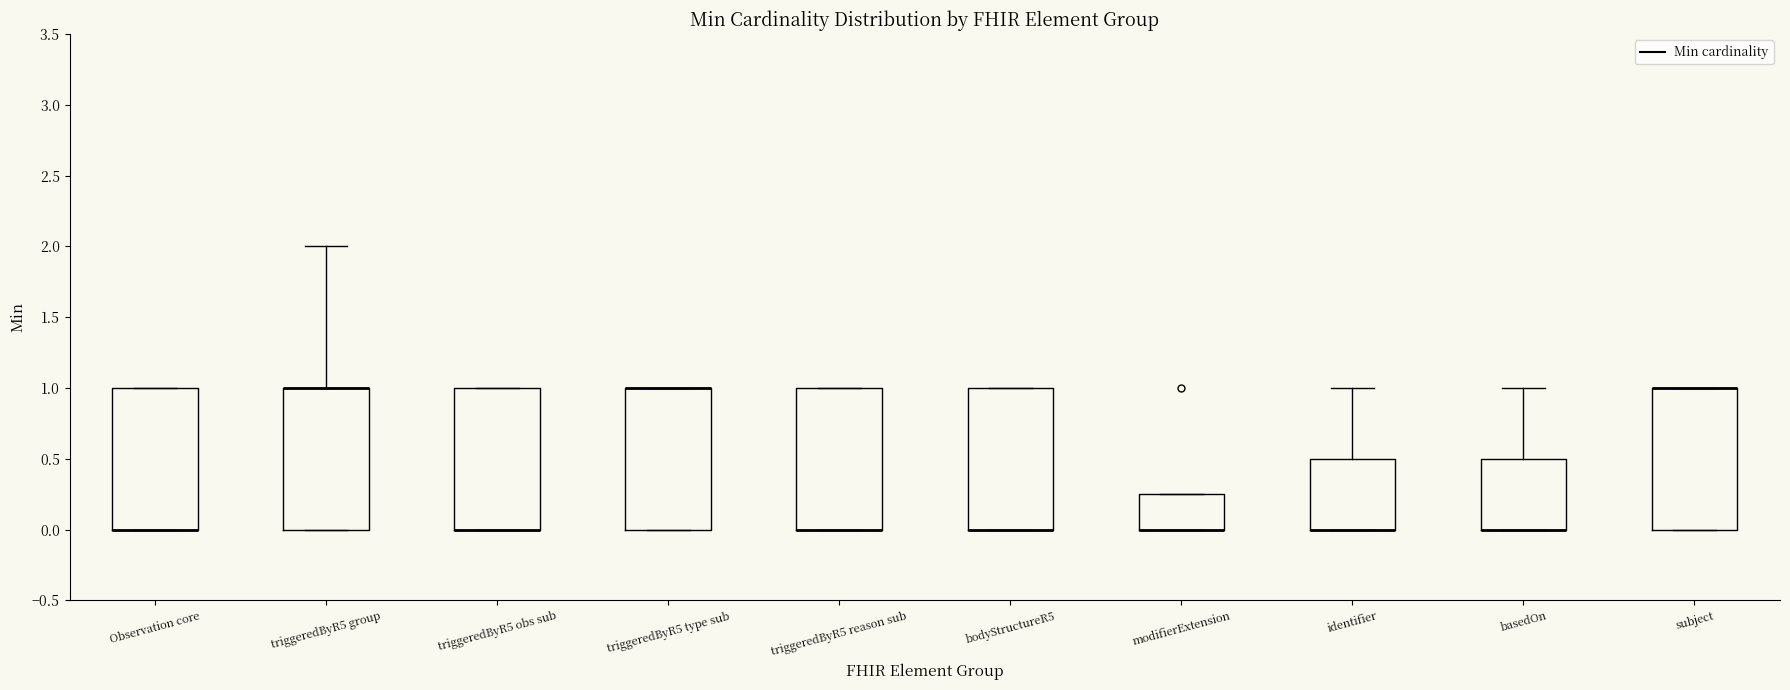

Where is the upper edge of the box for triggeredByR5 obs sub on the y-axis? The values are not printed on the chart, so give them approximately, as read against the axis.

1.00